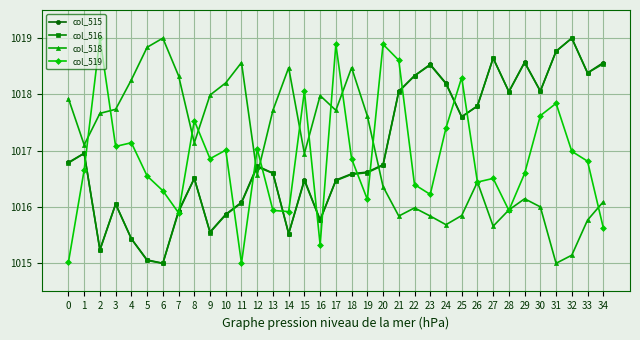

The value of col_515 at 7 is 575.5. True or false?

False